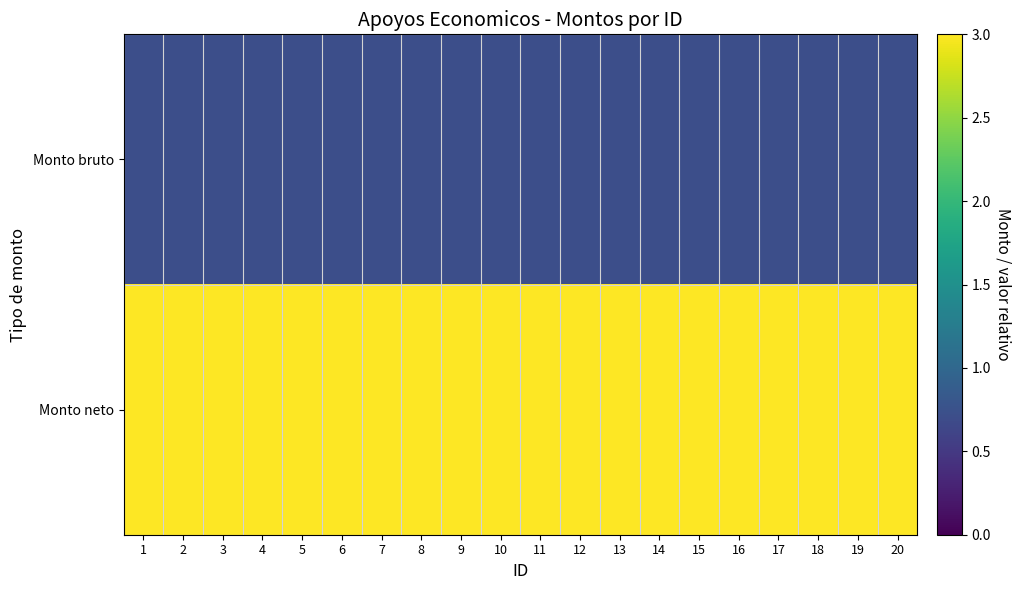

What is the minimum value shown in the chart?

0.7